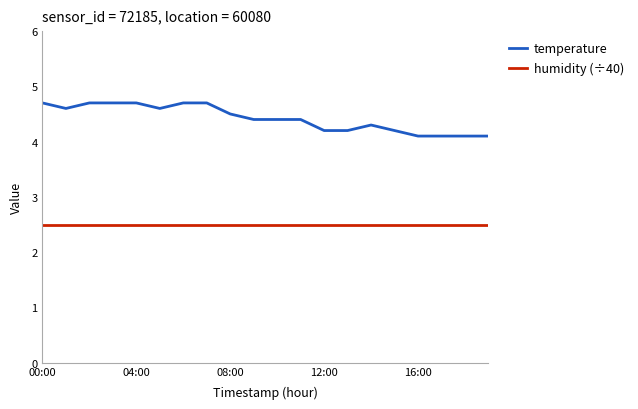

What is the sum of all humidity (÷40) values?

50.0